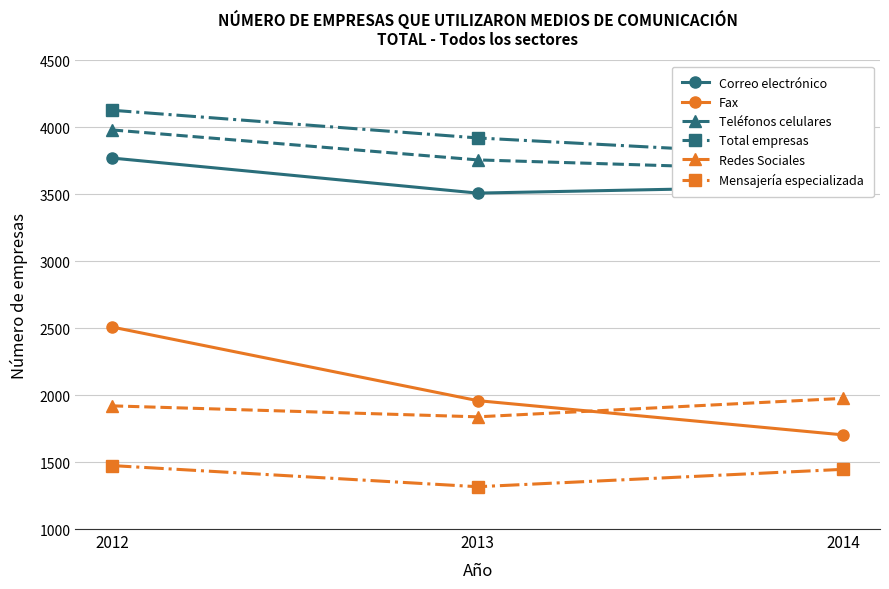

What value does the Correo electrónico series have at 2013?

3509